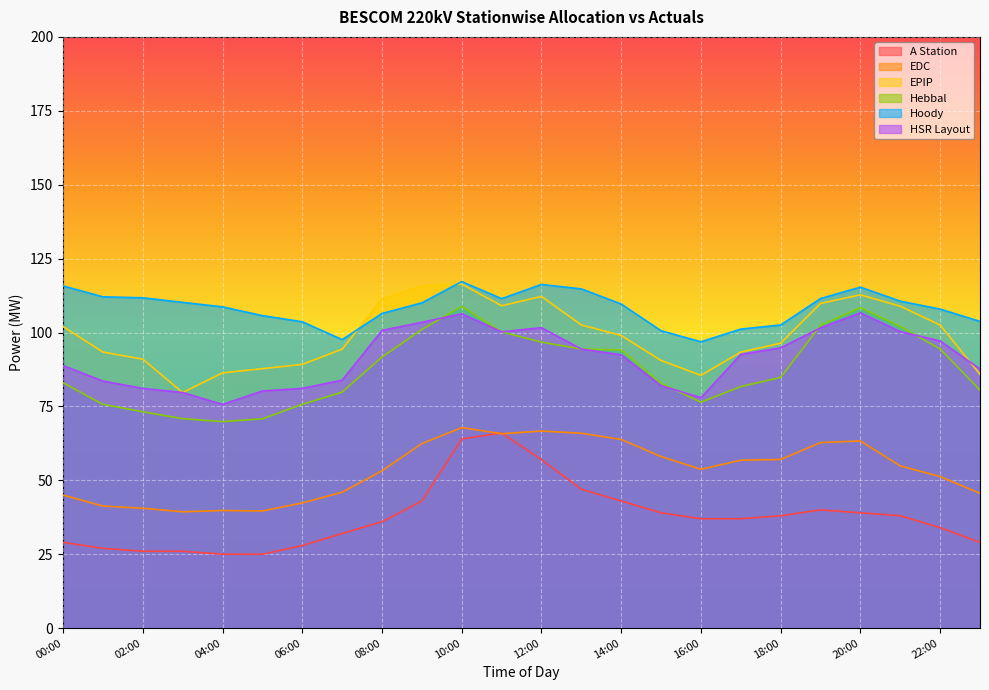

What value does the HSR Layout series have at 05:00?

80.2